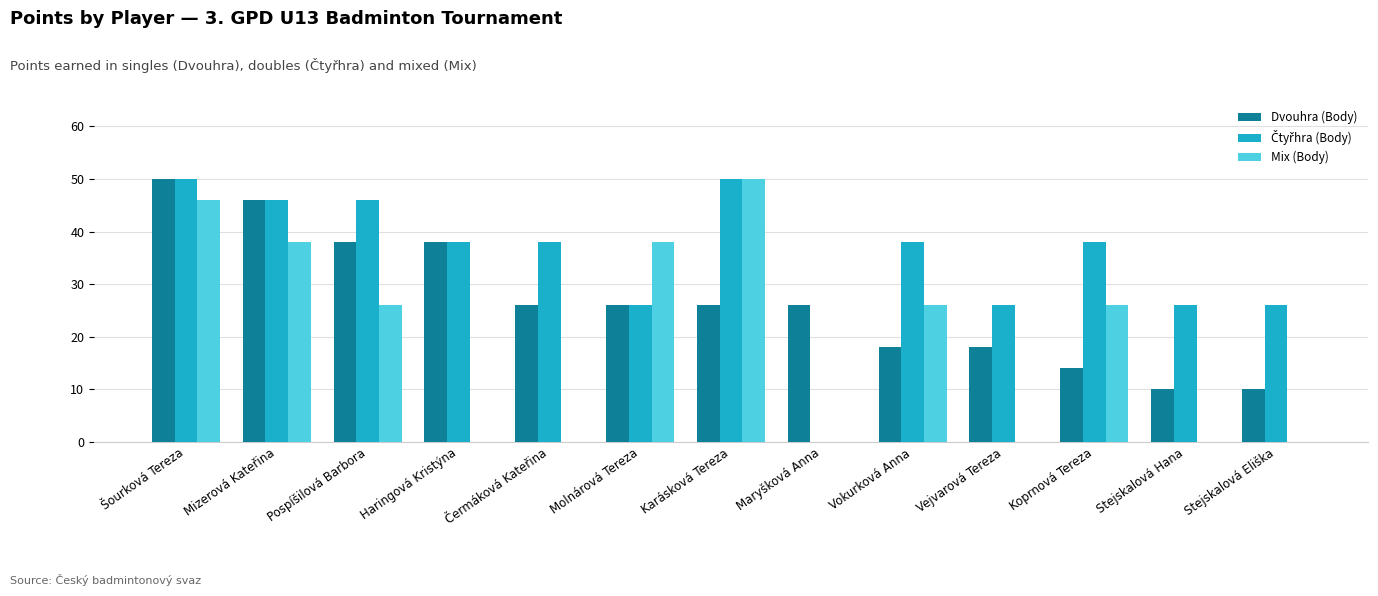

Between Vokurková Anna and Vejvarová Tereza, which series saw the biggest shift?

Mix (Body)